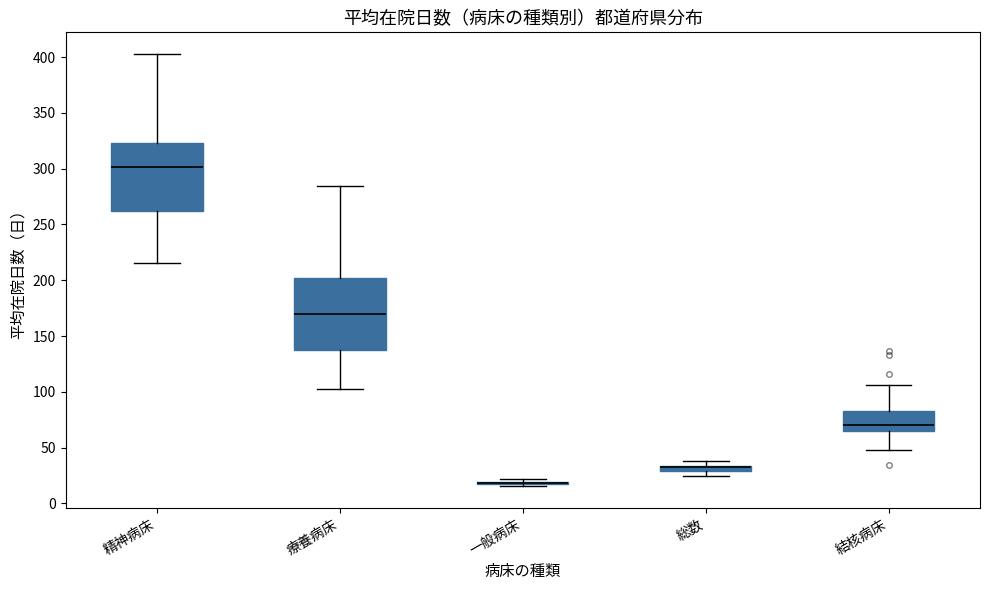

Where is the upper edge of the box for 結核病床 on the y-axis? The values are not printed on the chart, so give them approximately, as read against the axis.

85